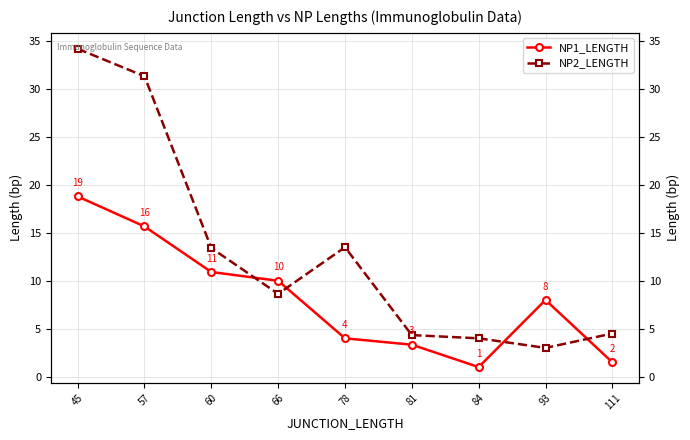

The value of NP1_LENGTH at 60 is 2.9. True or false?

False